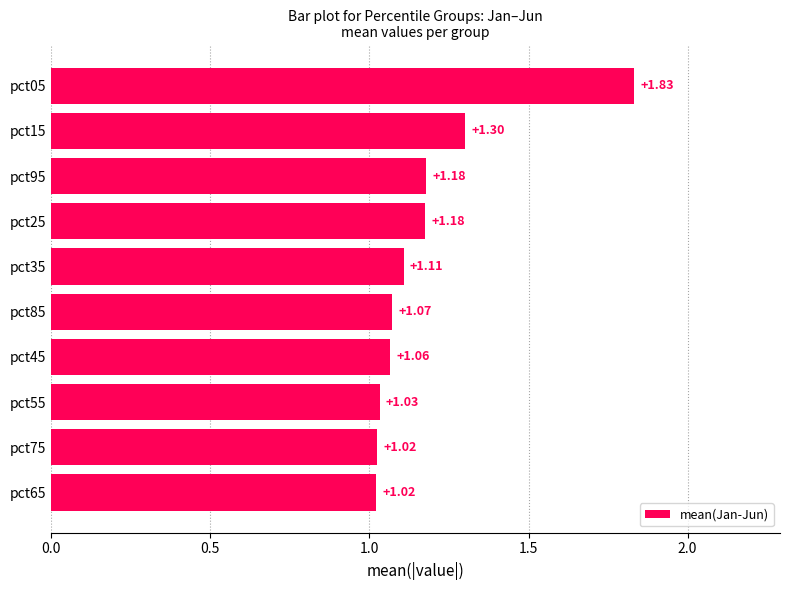

Which has a higher value, pct05 or pct35?

pct05